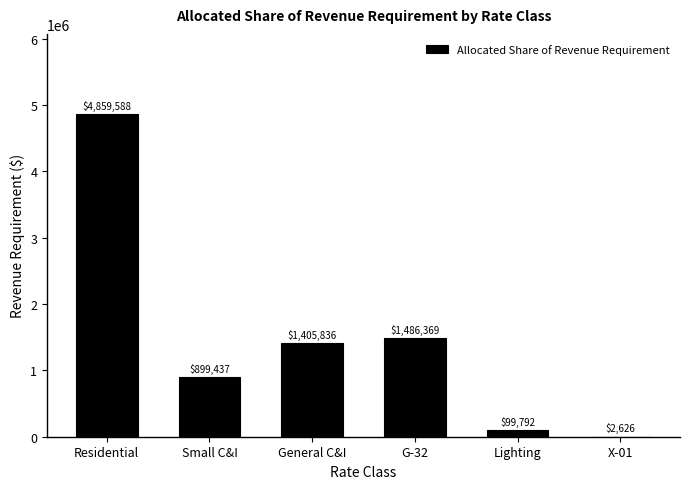

The value at G-32 is 1008099.4. True or false?

False